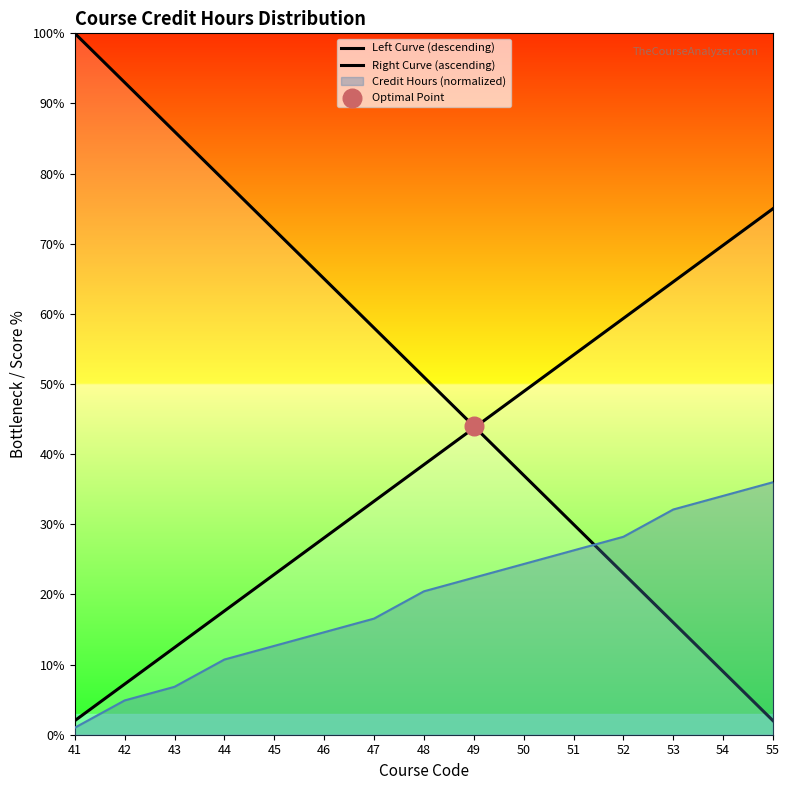

At how many categories does at least one series exceed 84?

3